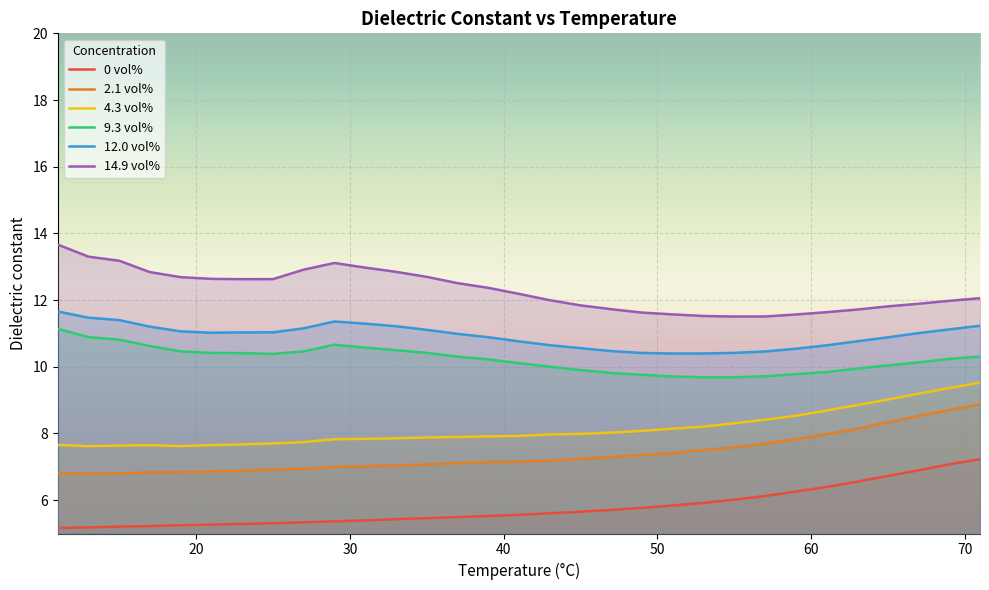

What is the greatest value displayed?

13.7